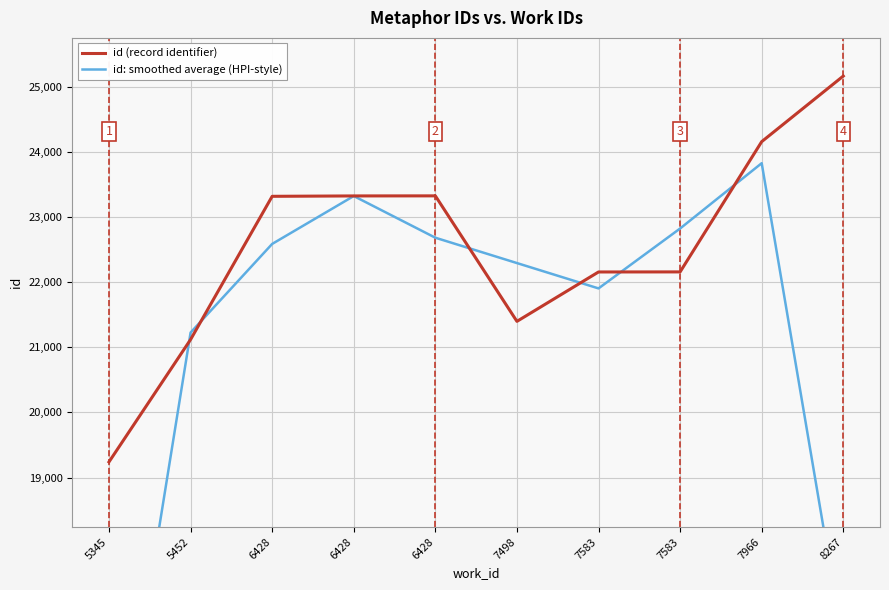

Reading right to left, extract all data points from this chart.

id (record identifier): 25162.0	24155.0	22156.0	22155.0	21397.0	23323.0	23322.0	23316.0	21118.0	19240.0
id: smoothed average (HPI-style): 16439.0	23824.3	22822.0	21902.7	22291.7	22680.7	23320.3	22585.3	21224.7	13452.7